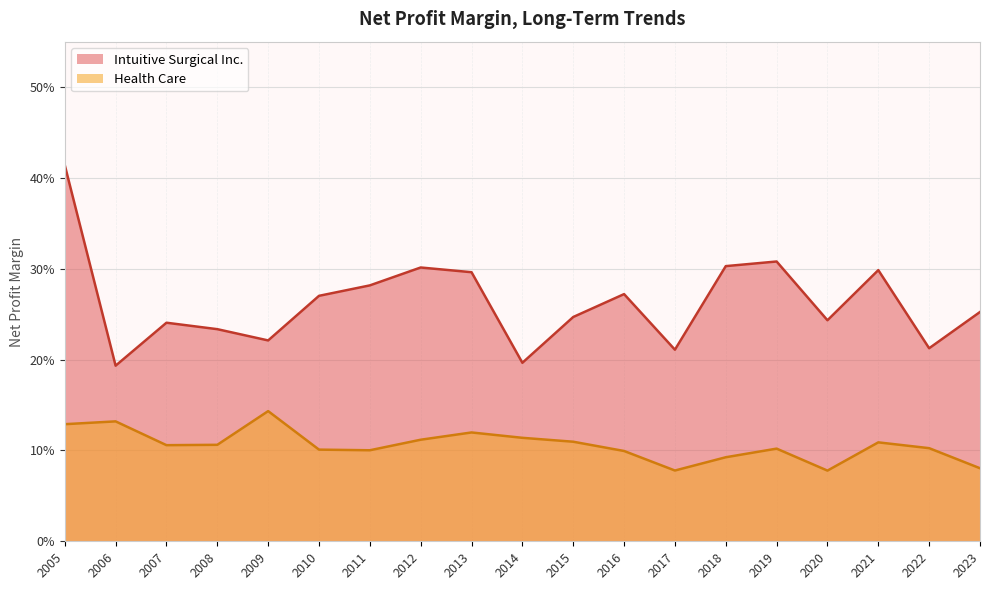

True or false: Intuitive Surgical Inc. has a value of 0.3 at 2018.

True